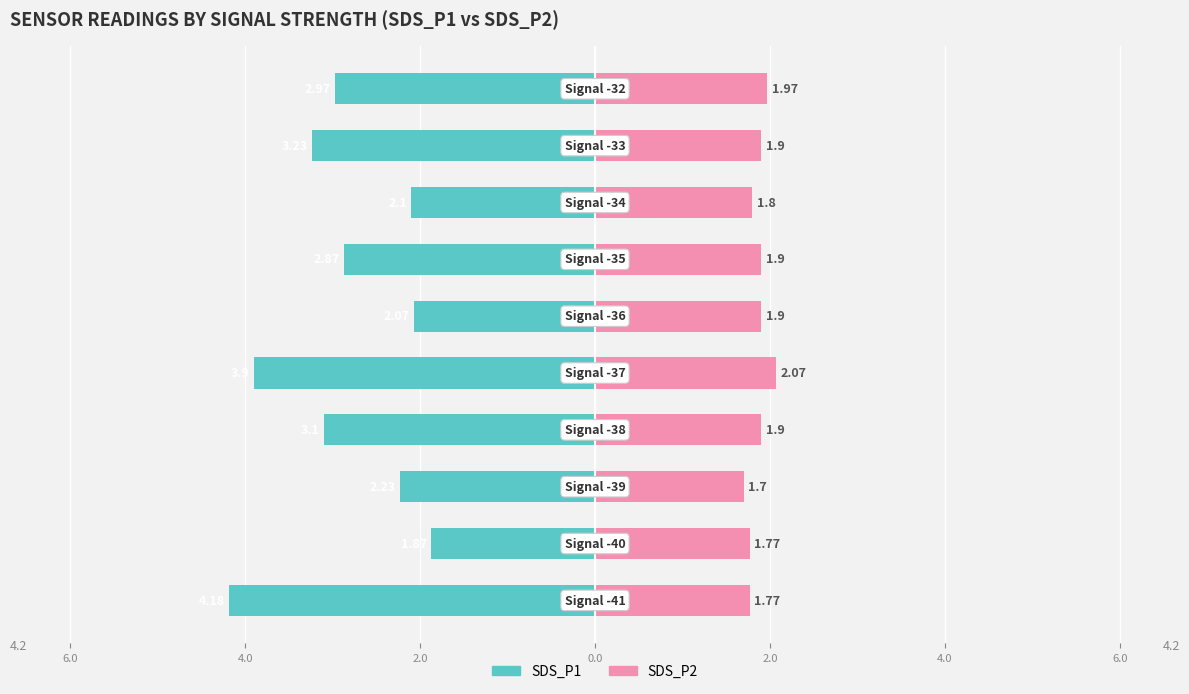

The value of SDS_P1 at 8.0 is -1.5. True or false?

False